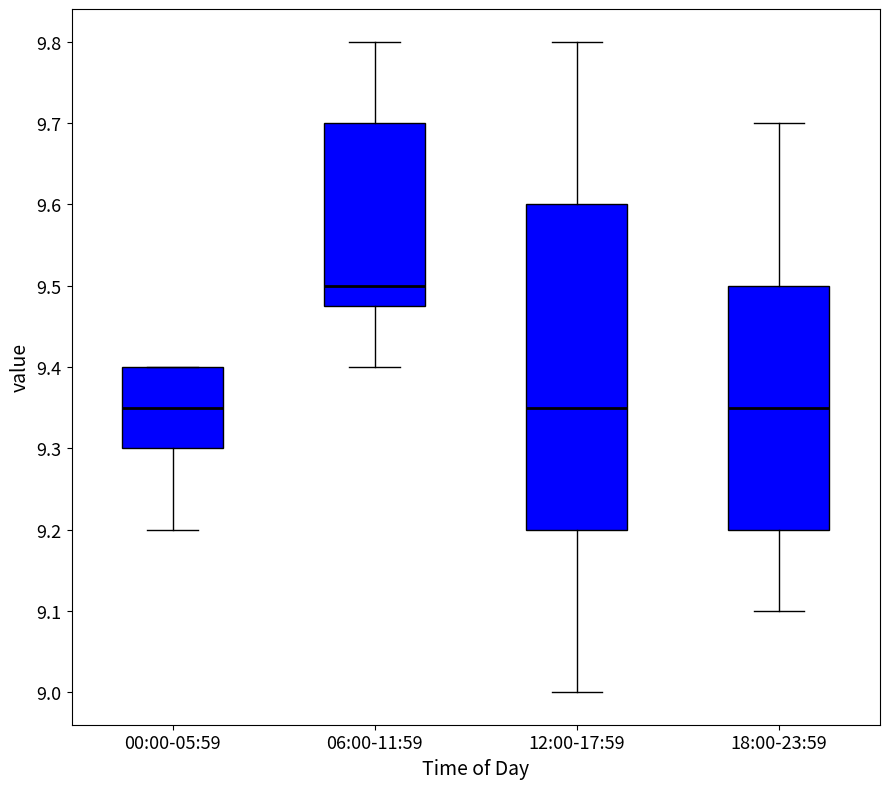

Where does the median line of the box for 00:00-05:59 sit on the y-axis? The values are not printed on the chart, so give them approximately, as read against the axis.

9.35